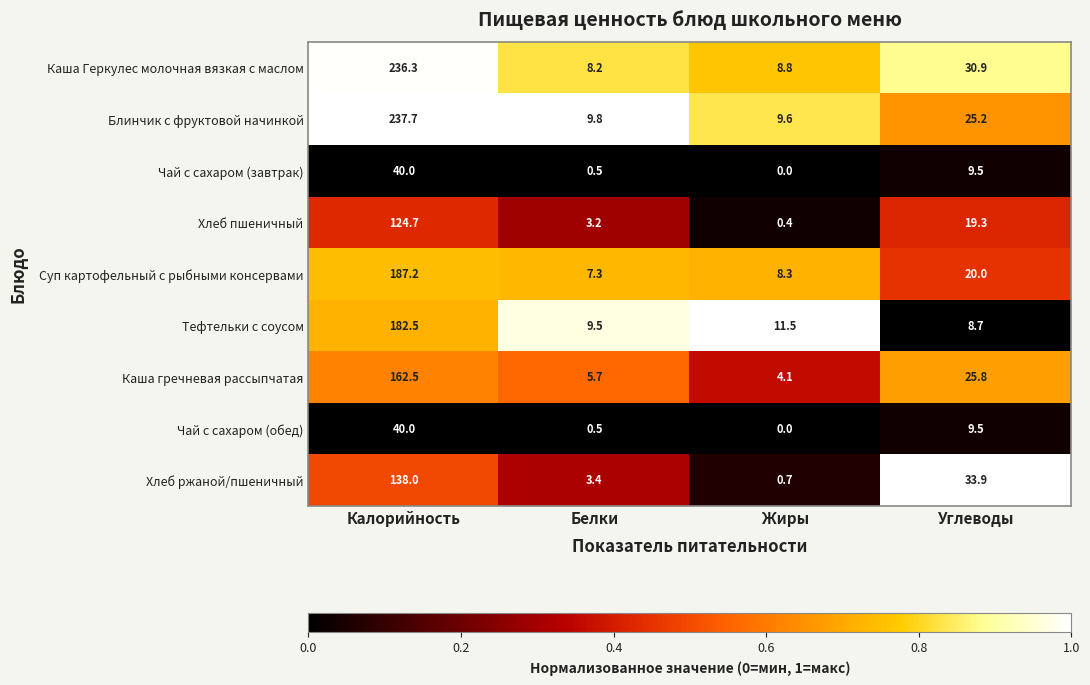

The value of Чай с сахаром (завтрак) at Жиры is 14.1. True or false?

False